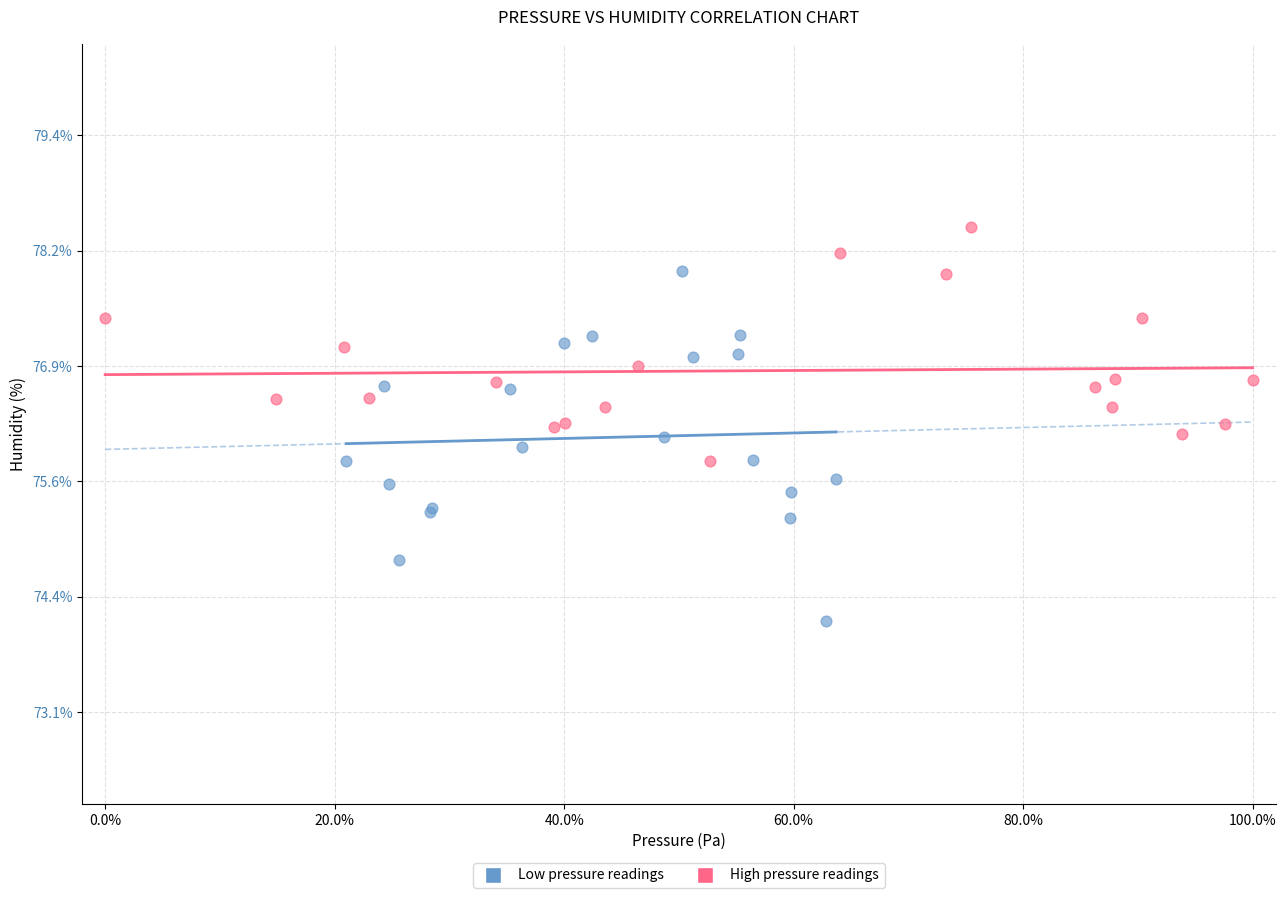

Which series contains the lowest Y value?

Low pressure readings